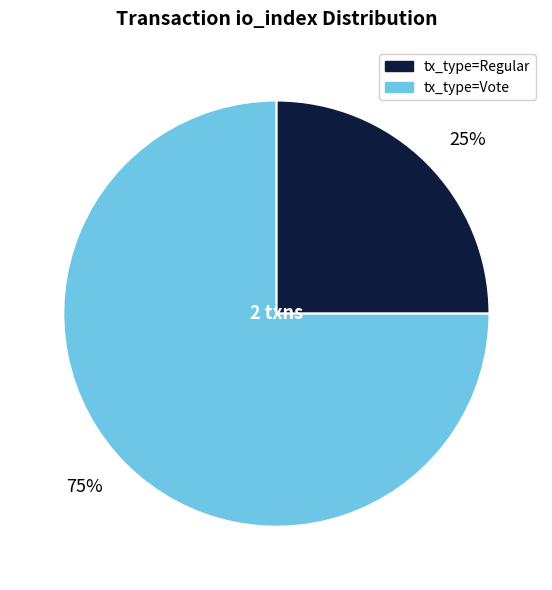

Approximately how many times larger is the value at tx_type=Regular compared to tx_type=Vote?

0.3